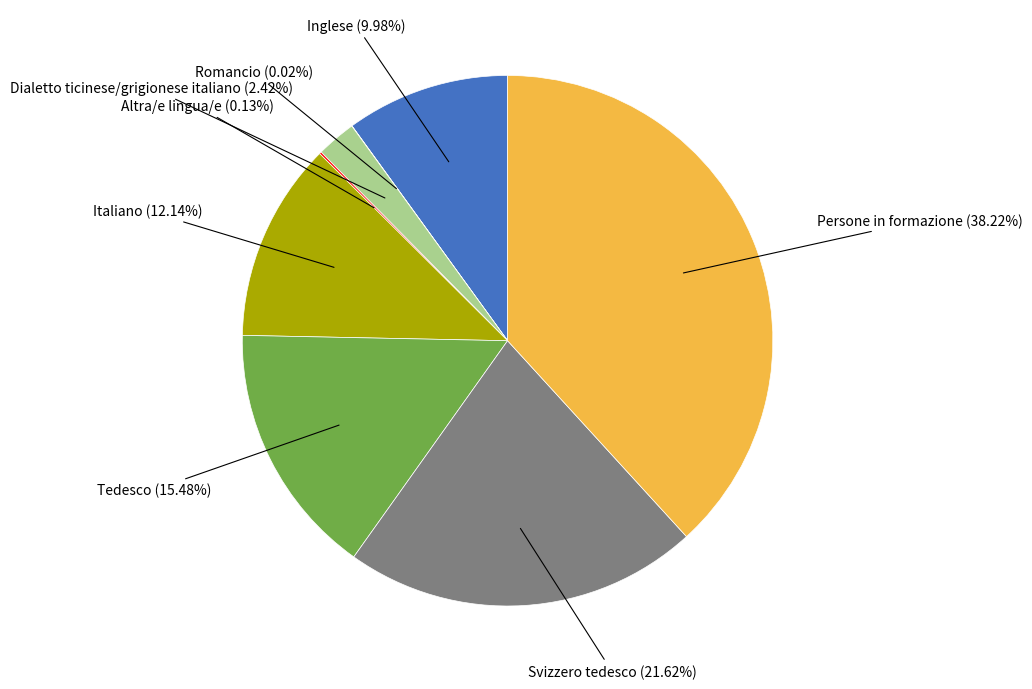

Does any single category account for the majority?

No